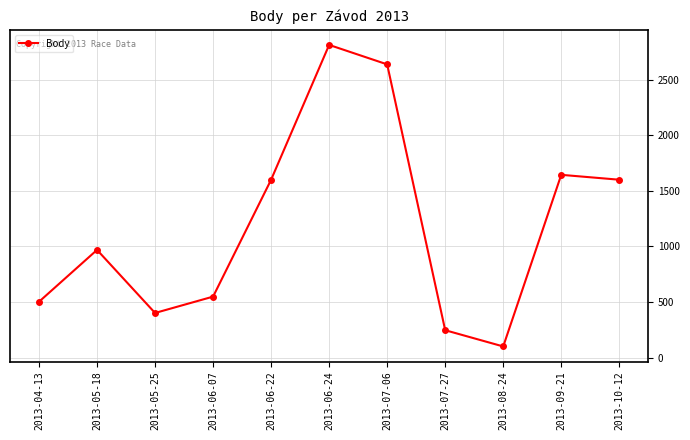

Reading right to left, list all the values displayed in this chart.

1600	1644	101	247	2637	2812	1600	549	402	969	503